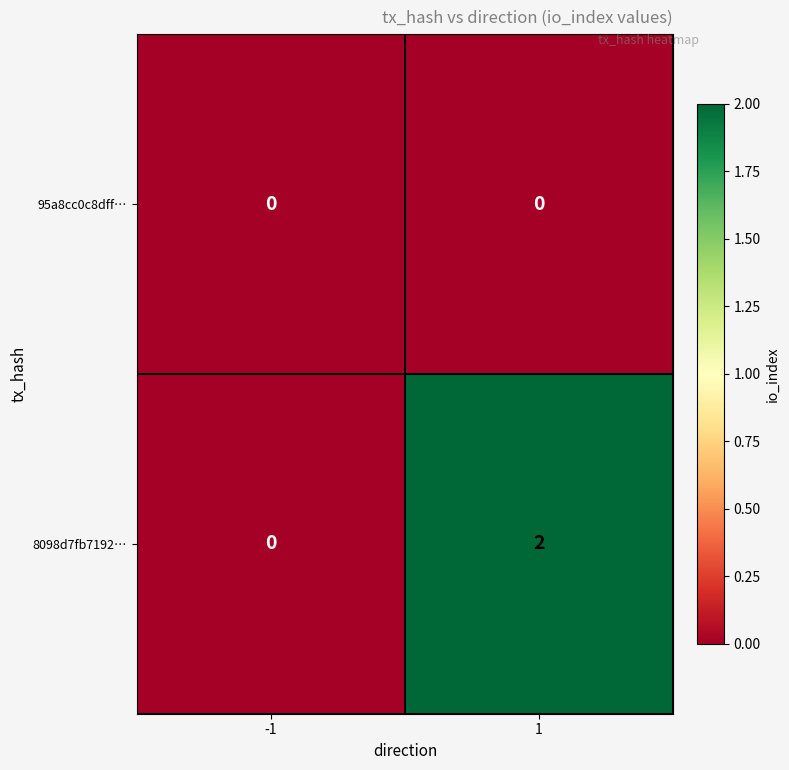

Between -1 and 1, which series saw the biggest shift?

8098d7fb7192…